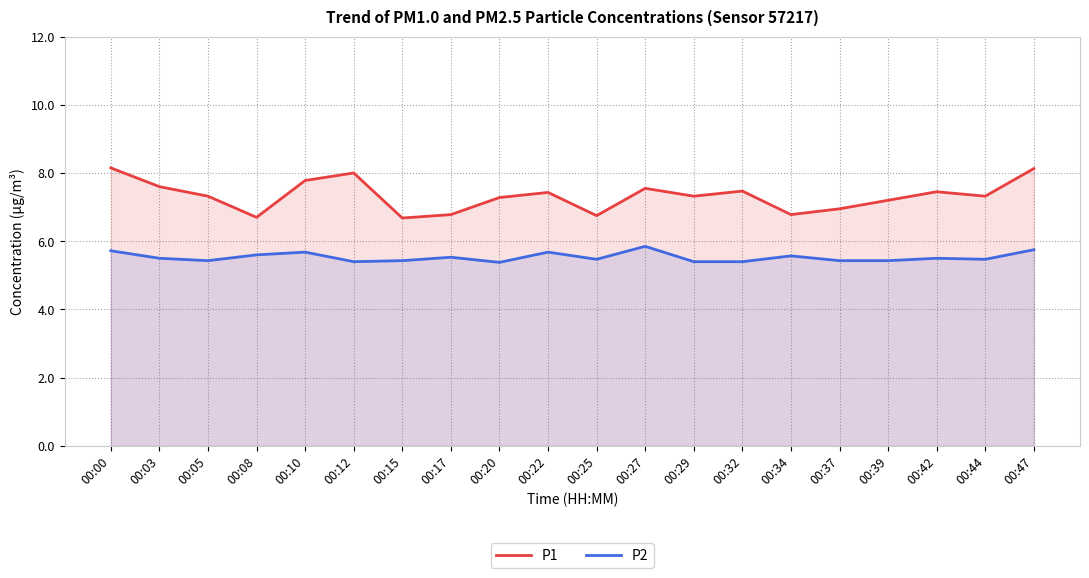

At 00:44, list the series in order from largest to smallest.

P1, P2